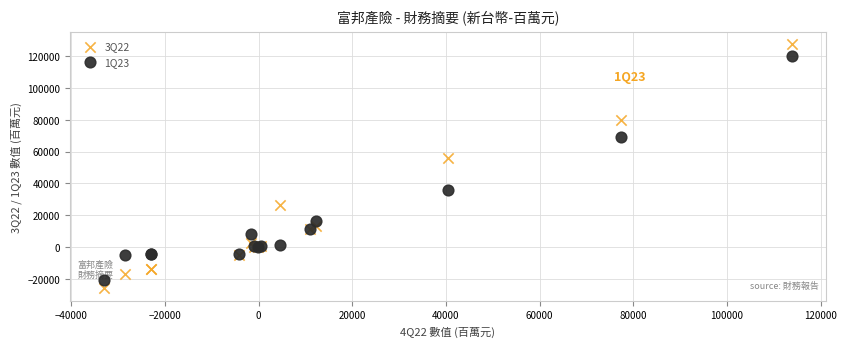

Across all series, what Y value is closest to 50691?

56075.3